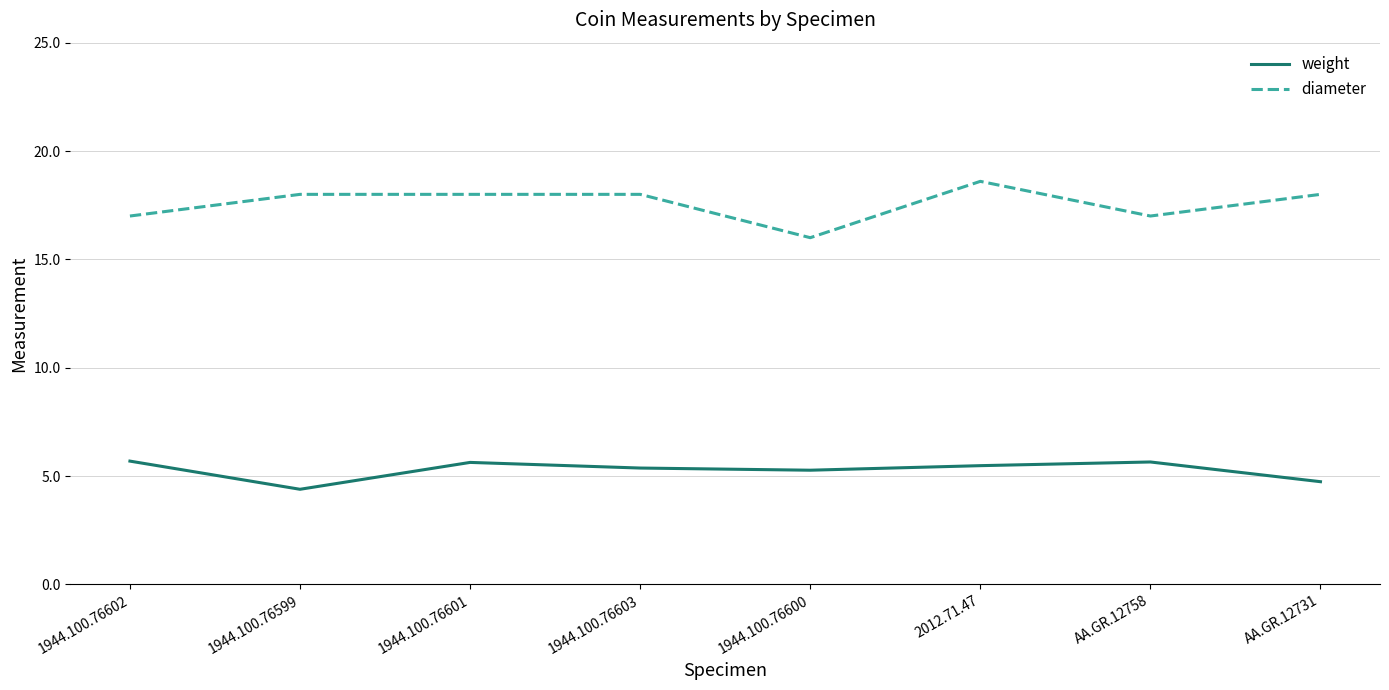

What is the difference between the second highest and second lowest values in the weight series?

0.9